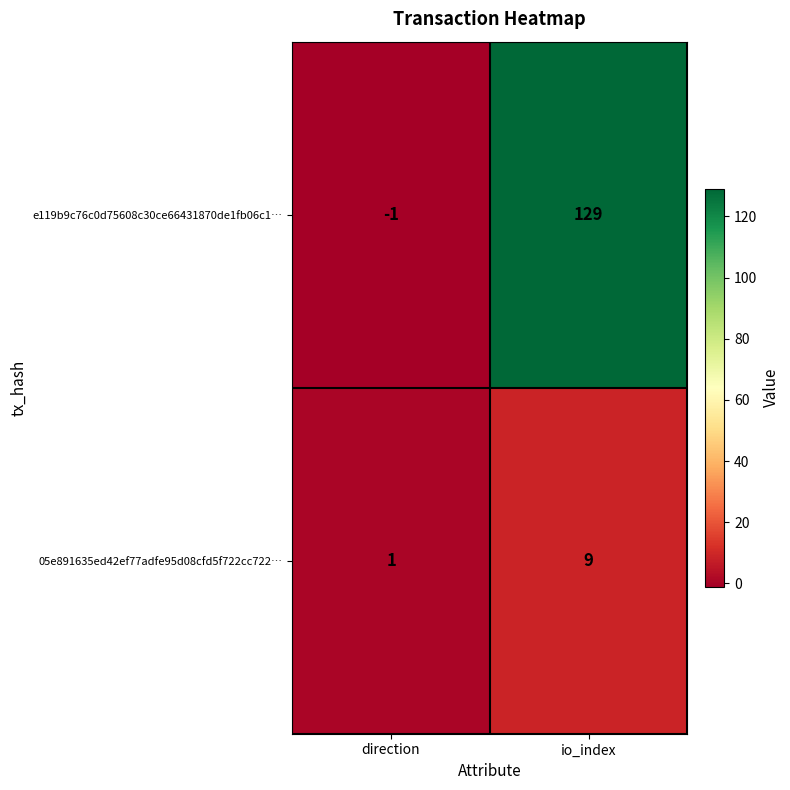

Reading right to left, extract all data points from this chart.

e119b9c76c0d75608c30ce66431870de1fb06c1…: io_index=129	direction=-1
05e891635ed42ef77adfe95d08cfd5f722cc722…: io_index=9	direction=1